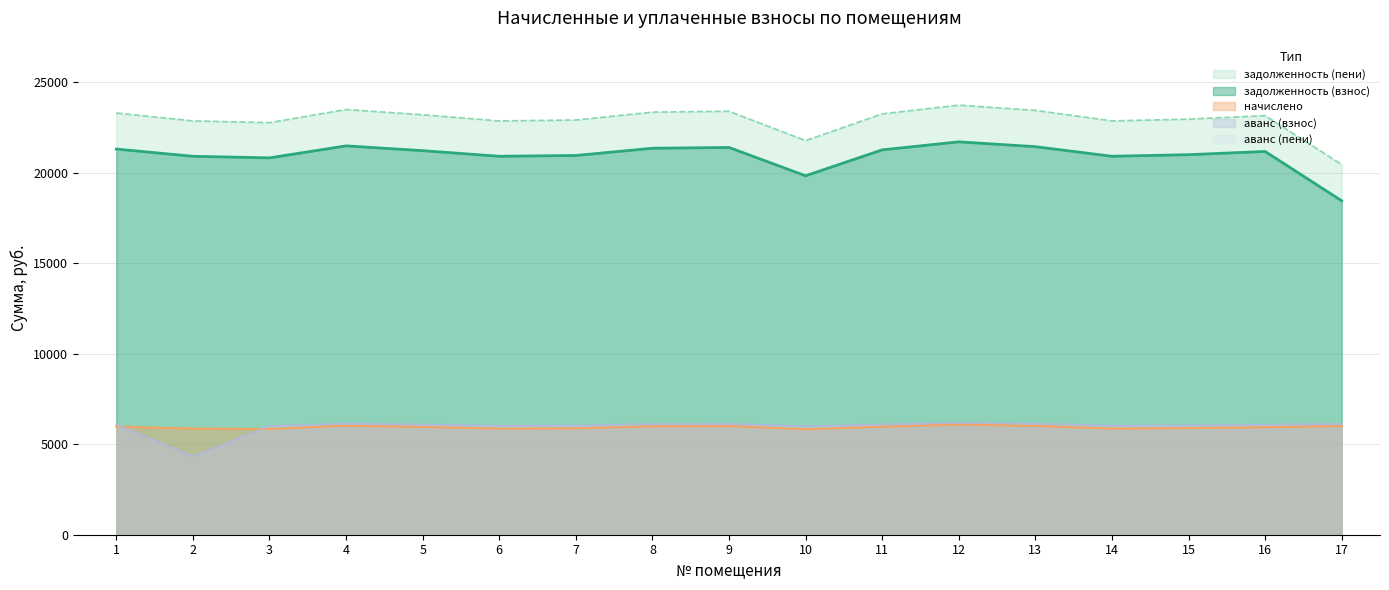

Is it true that задолженность (пени) equals 10535.6 at 3?

False